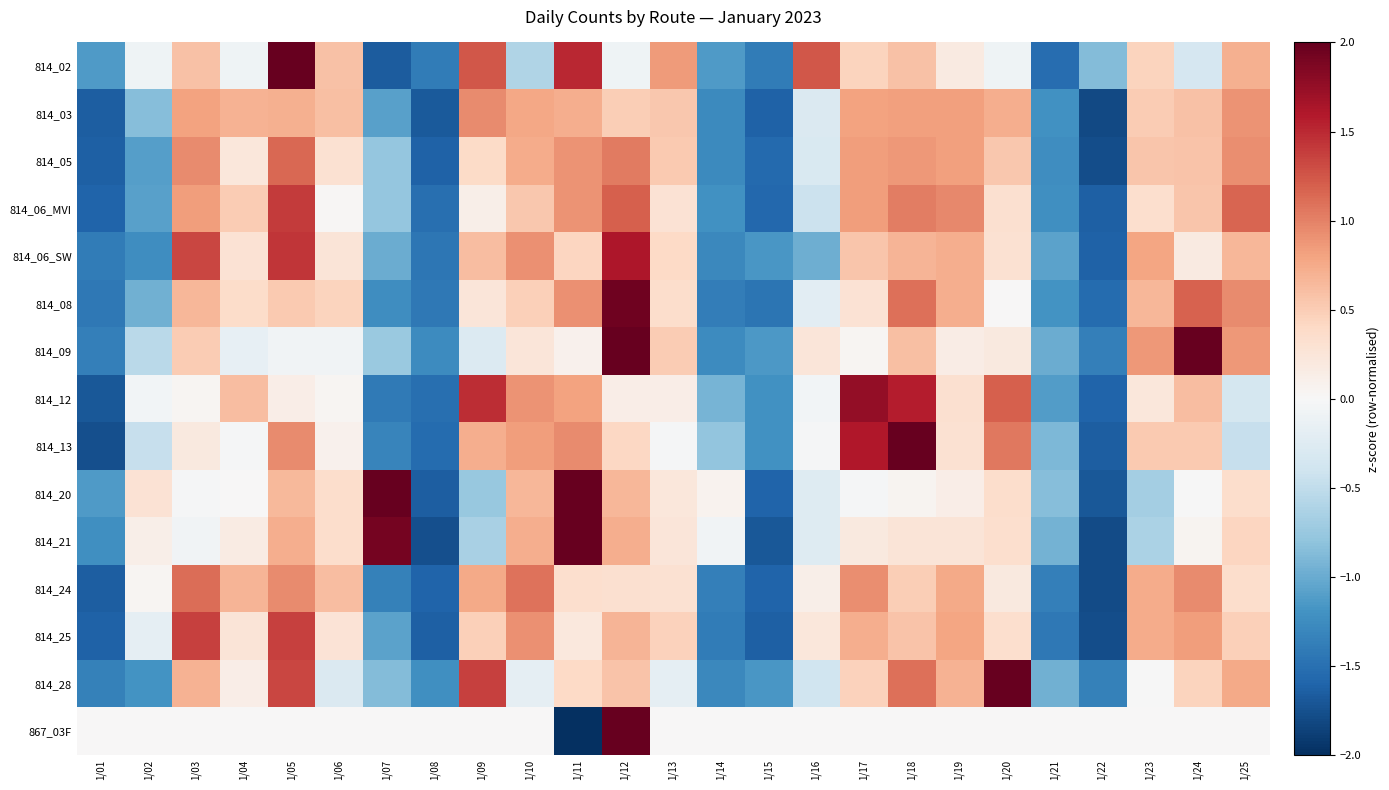

Between 1/15 and 1/19, which series saw the biggest shift?

814_06_MVI